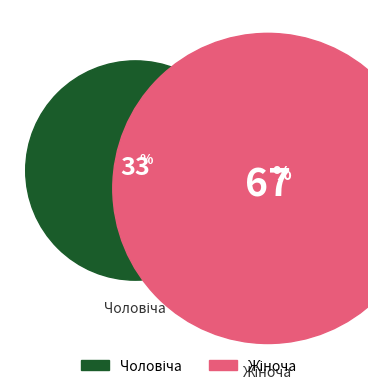

The Чоловіча slice represents 24% of the pie. True or false?

False